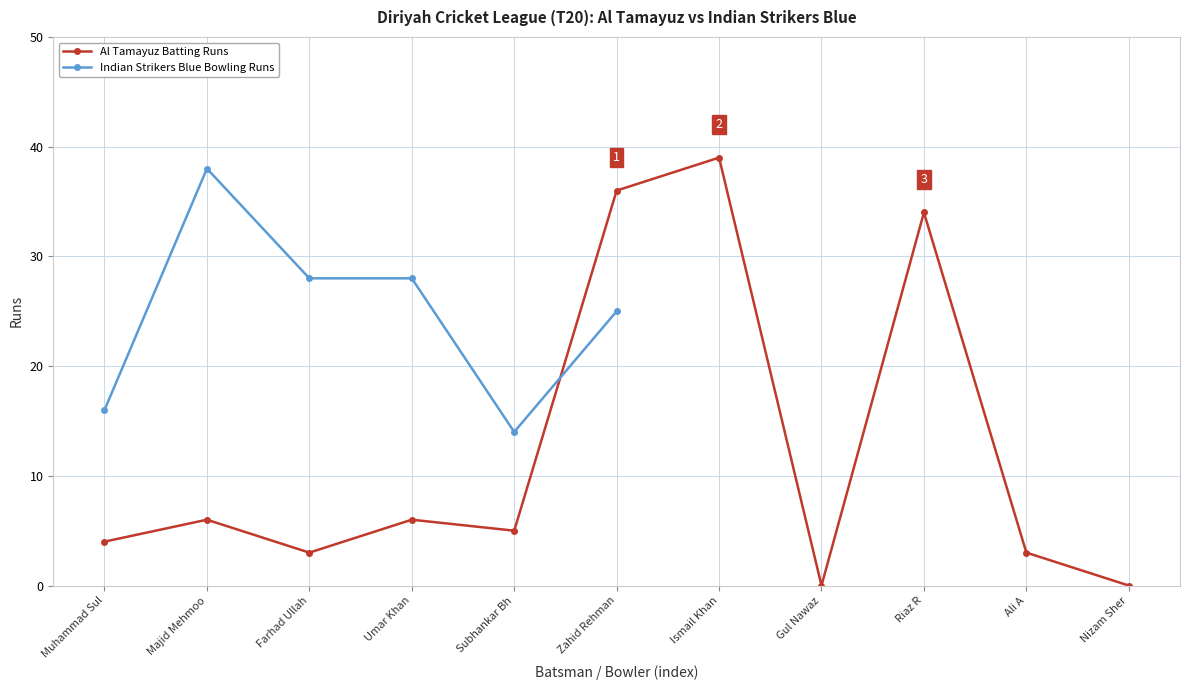

True or false: there are more than 2 points higher than both neighbors.

True